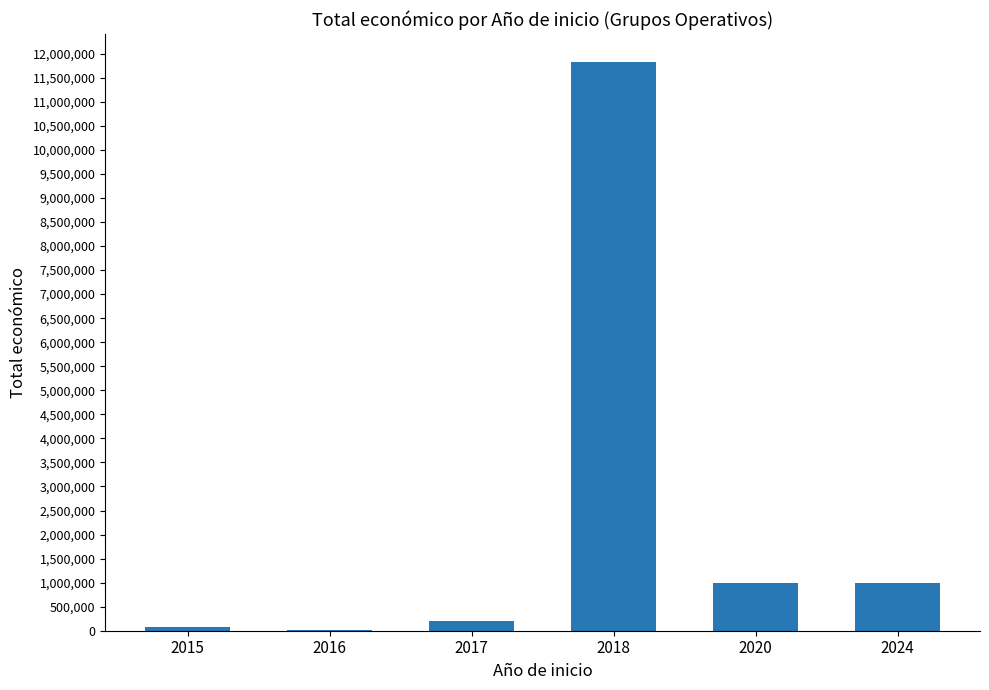

Count the number of categories in the chart.

6